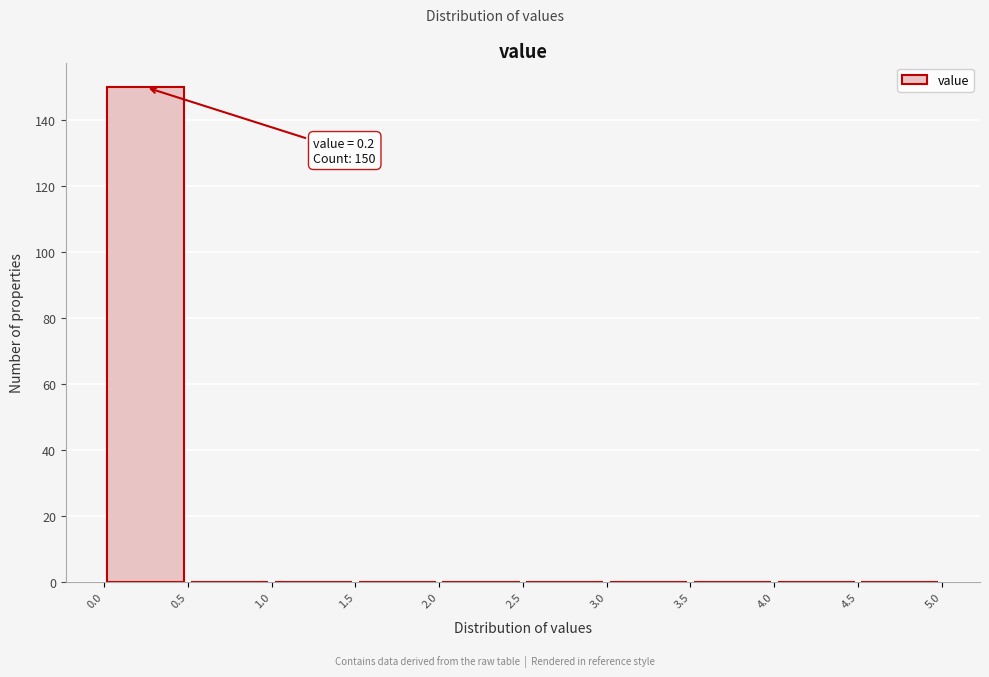

Over which range of the x-axis is the bar tallest?

0.0 to 0.5